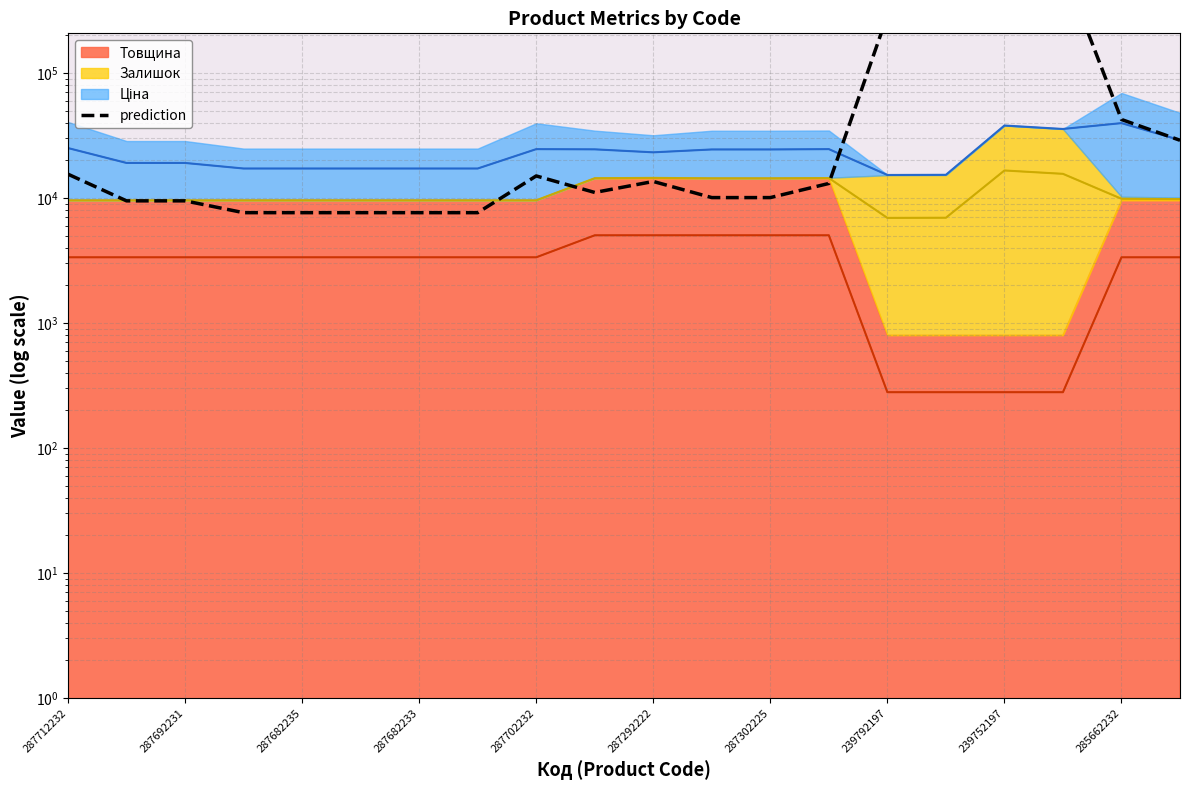

What is the maximum value shown in the chart?

745028.8